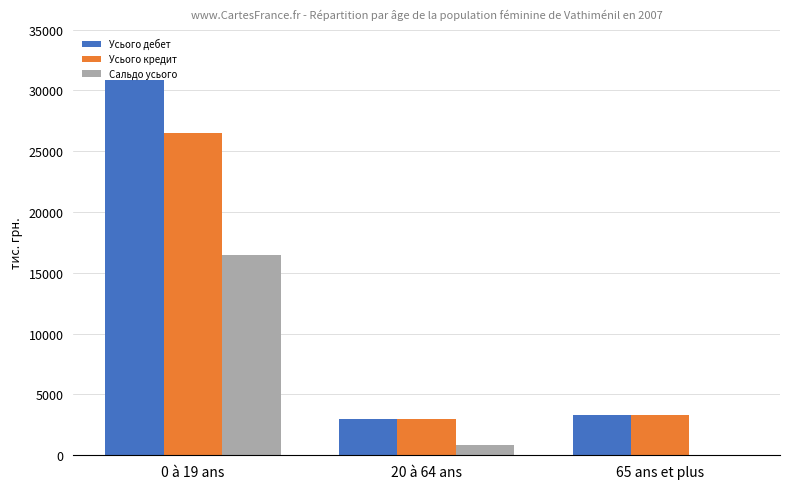

Reading left to right, list all the values displayed in this chart.

Усього дебет: 0 à 19 ans=30821.8	20 à 64 ans=3000.0	65 ans et plus=3332.2
Усього кредит: 0 à 19 ans=26522.6	20 à 64 ans=2974.7	65 ans et plus=3332.2
Сальдо усього: 0 à 19 ans=16447.5	20 à 64 ans=885.6	65 ans et plus=0.0